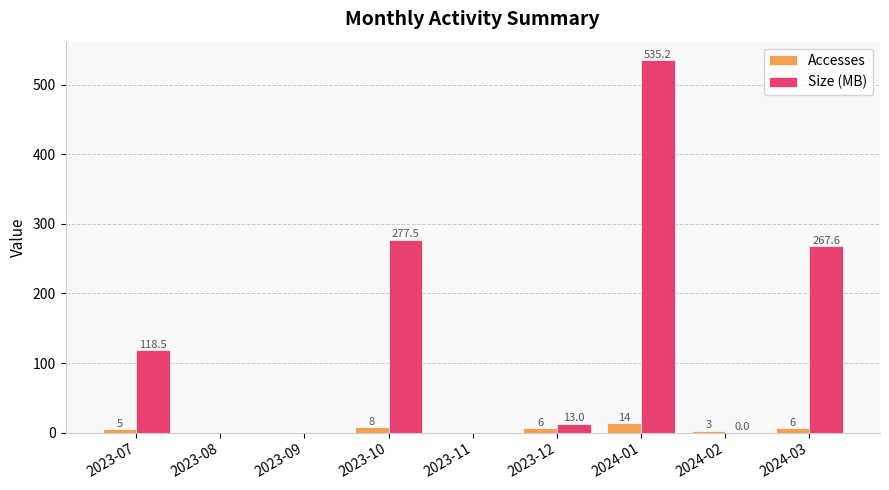

What is the maximum value shown in the chart?

535.2